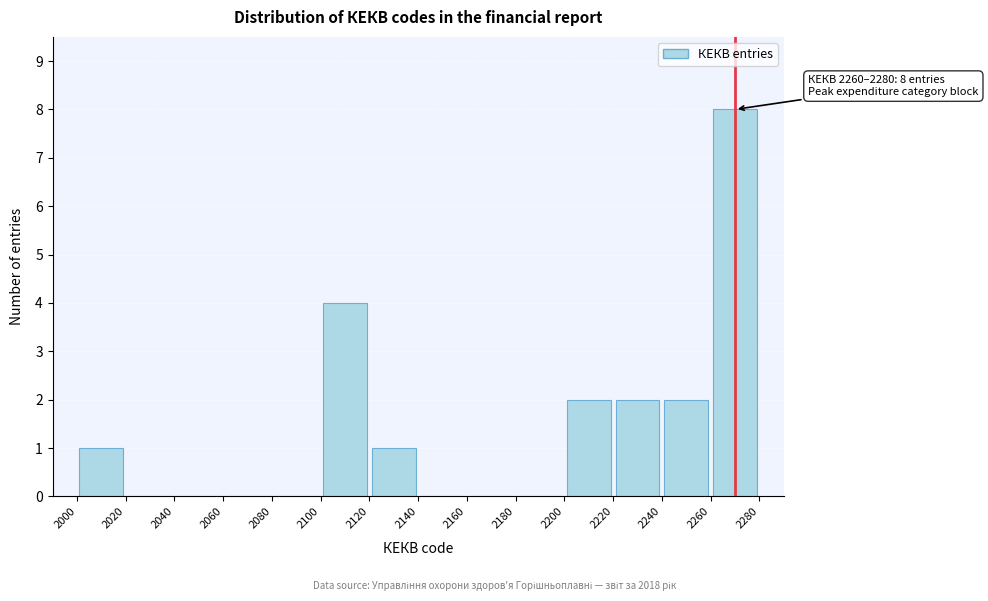

Over which range of the x-axis is the bar tallest?

2260 to 2280